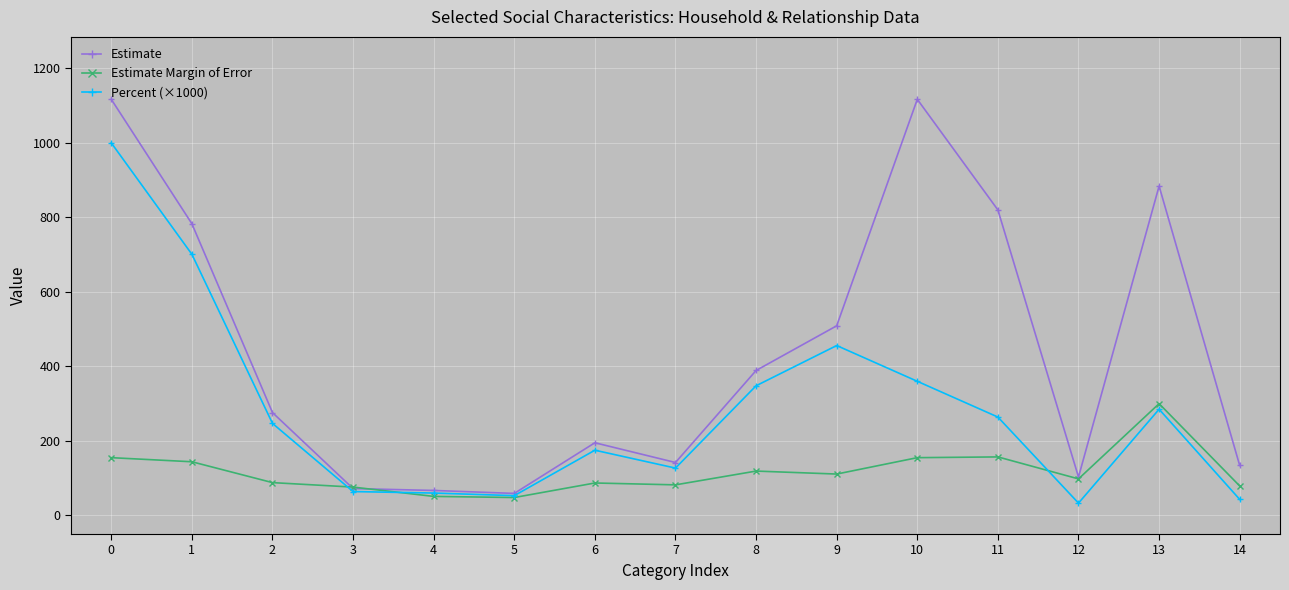

What is the value of the Percent (×1000) point at the 8th from the left?

127